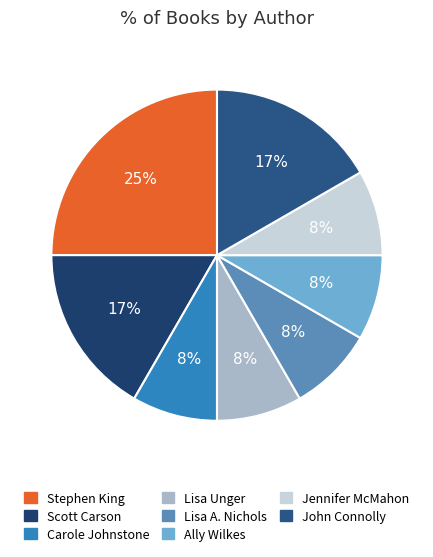

Is it true that Scott Carson is 17% of the pie?

True